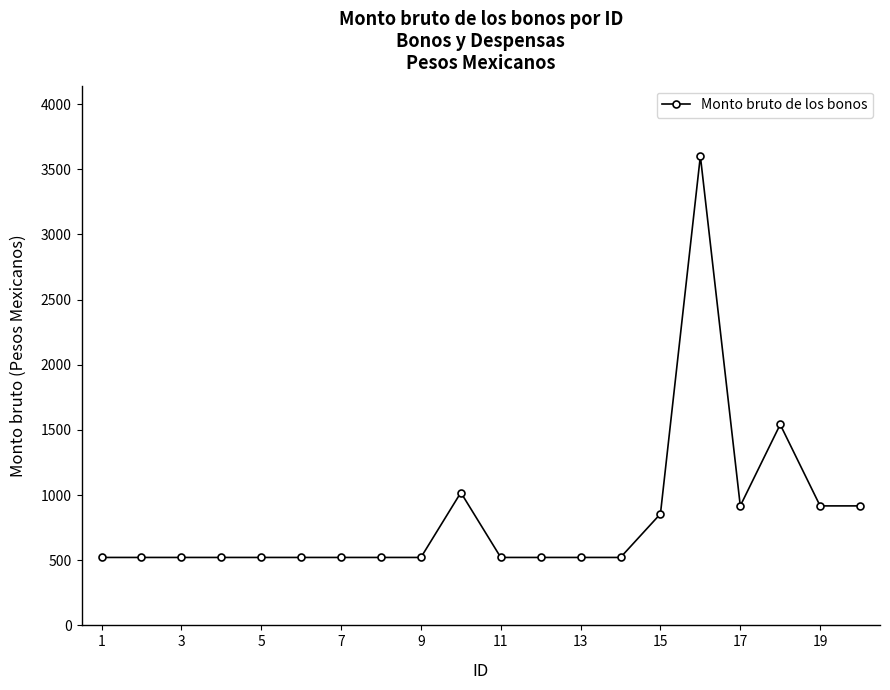

What is the difference between the maximum and minimum values?

3079.5